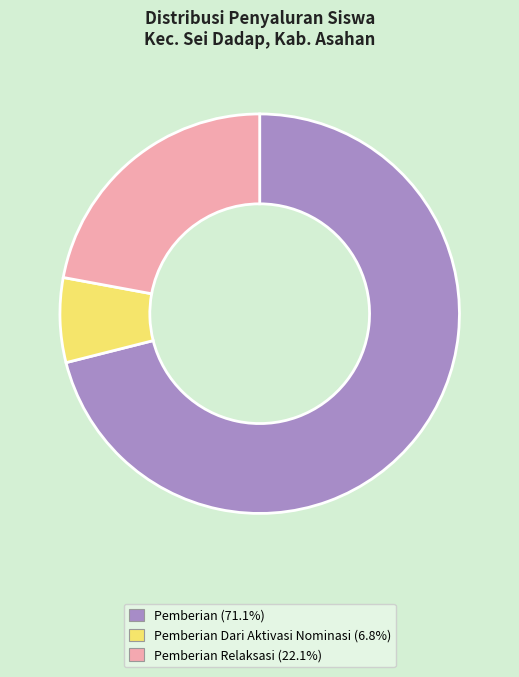

Is there a majority slice in this chart?

Yes